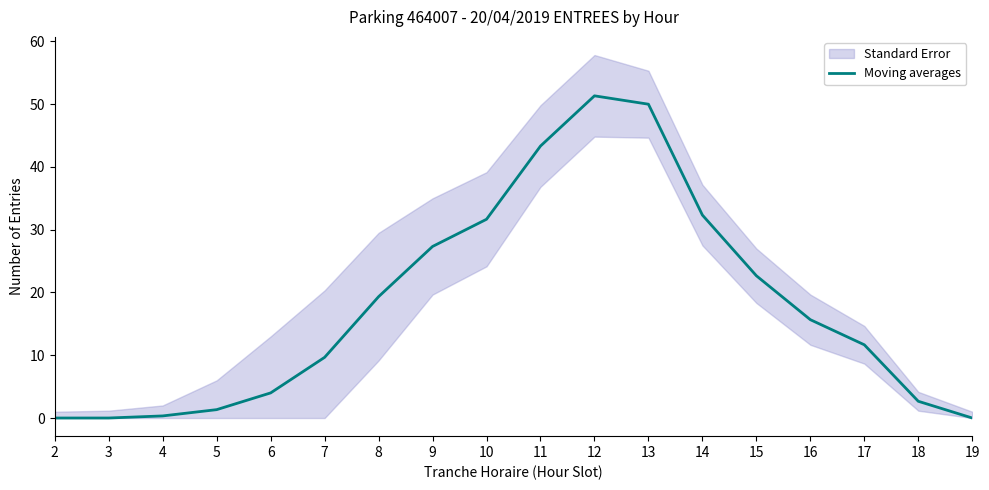

What is the ratio of the value at 8 to the value at 13?

0.4